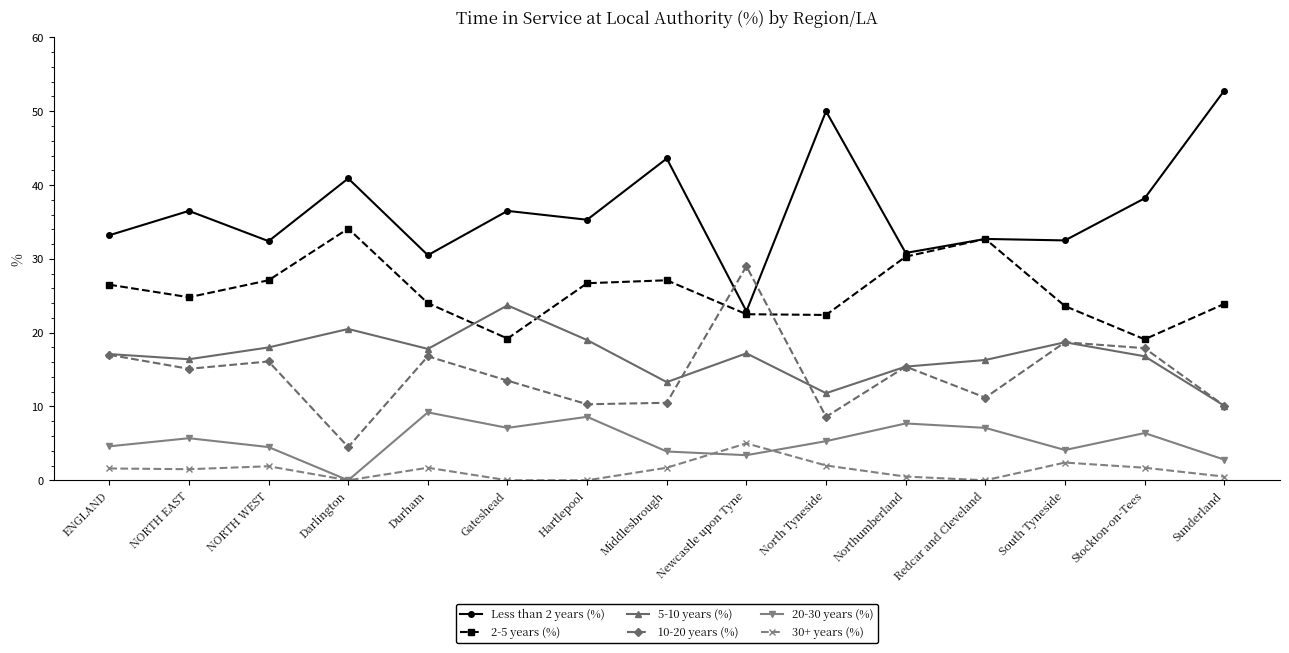

How many values in the 10-20 years (%) series exceed 15?

8